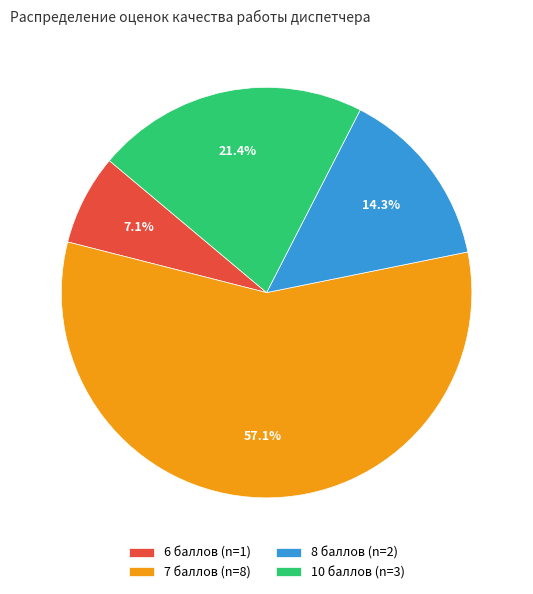

Rank the categories by value from lowest to highest.

6 баллов (n=1), 8 баллов (n=2), 10 баллов (n=3), 7 баллов (n=8)